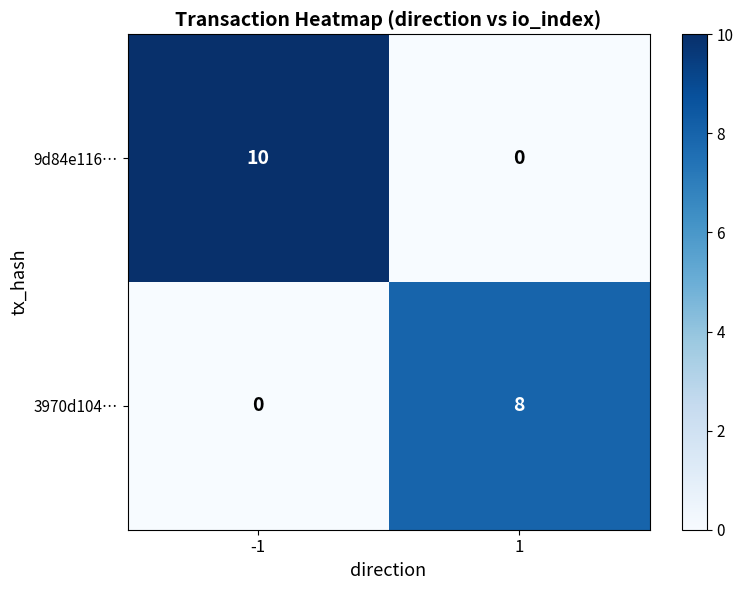

What is the difference between the 9d84e116… values at 1 and -1?

10